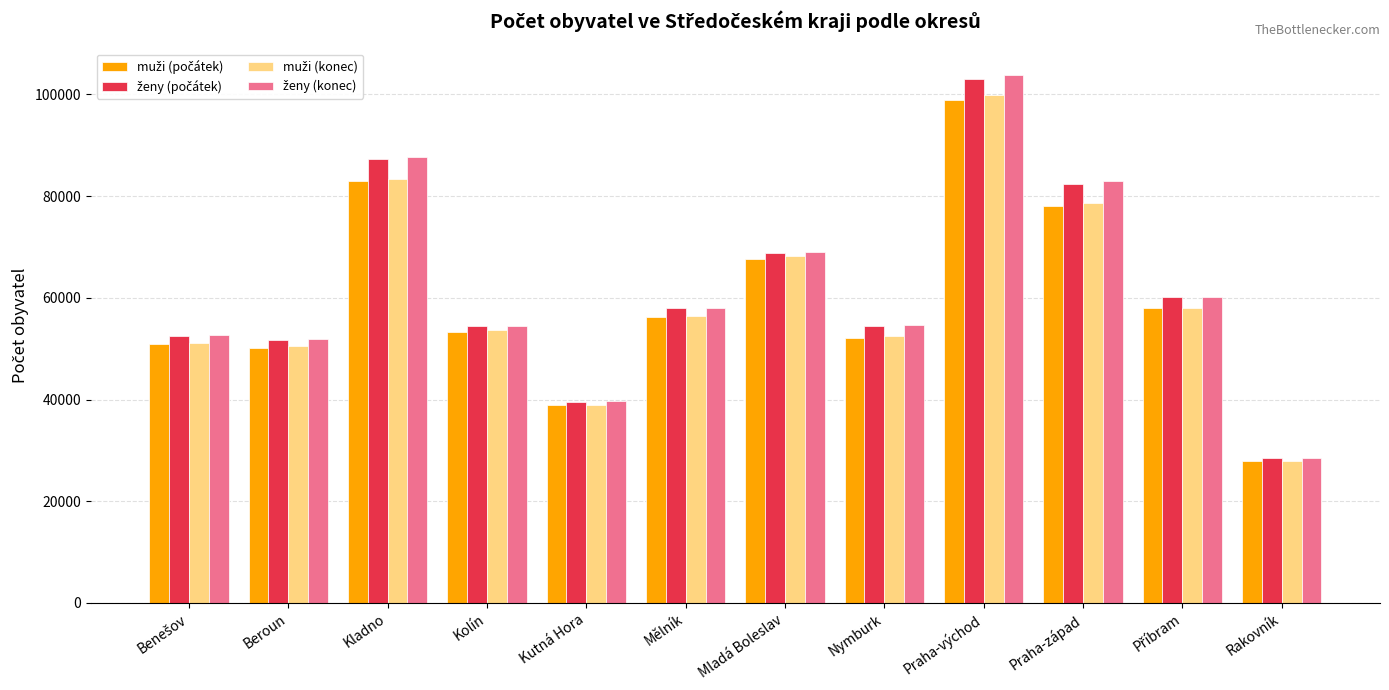

What is the spread (max minus min) of values at Kolín?

1218